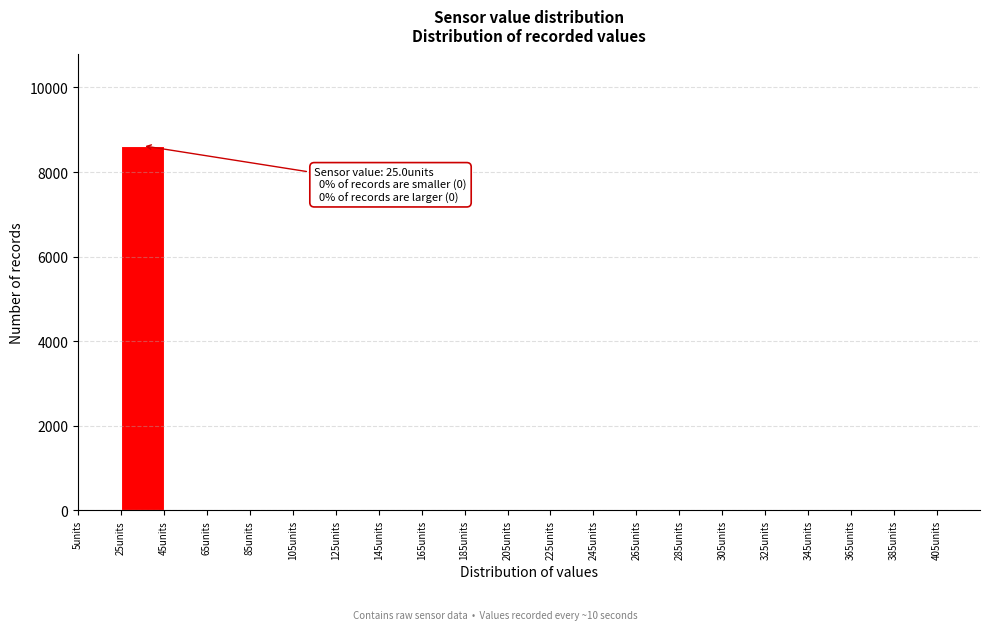

Which range on the x-axis has the tallest bar?

25 to 45